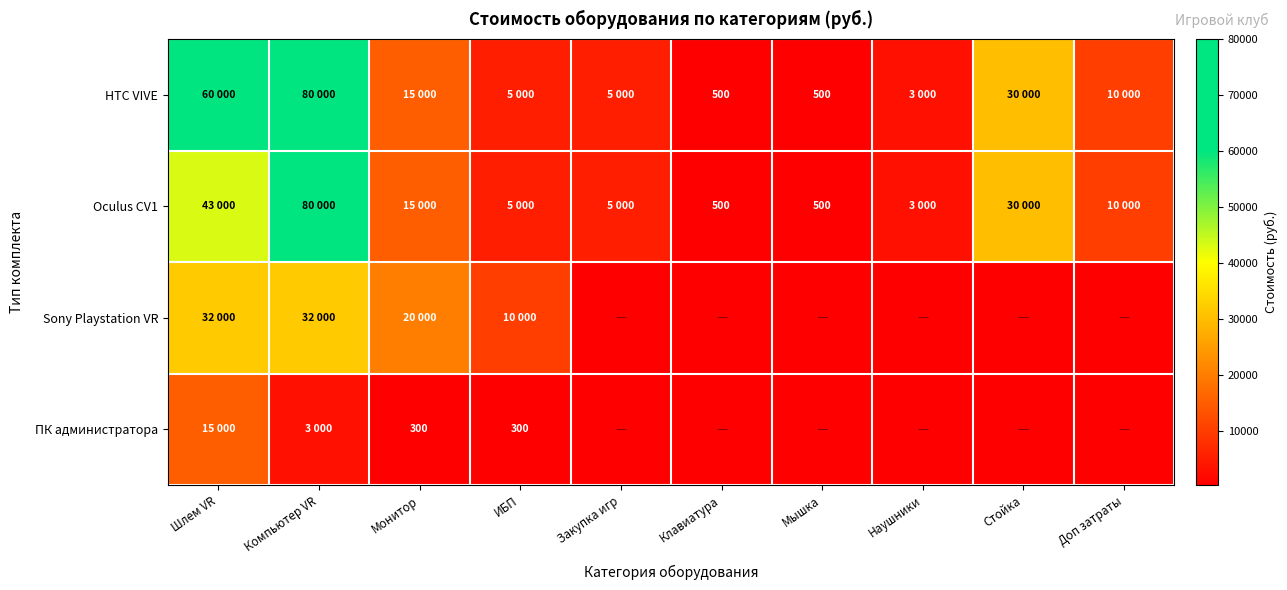

What is the greatest value displayed?

80000